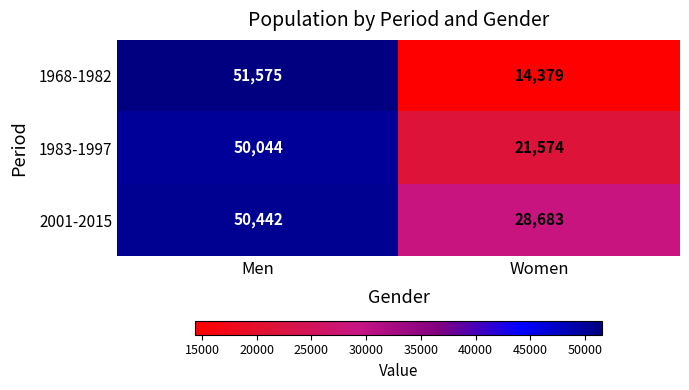

What is the sum of all 1983-1997 values?

71618